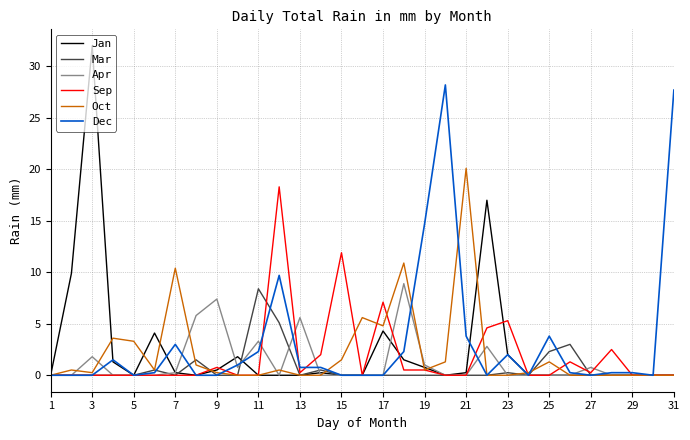

What is the maximum value shown in the chart?

32.0